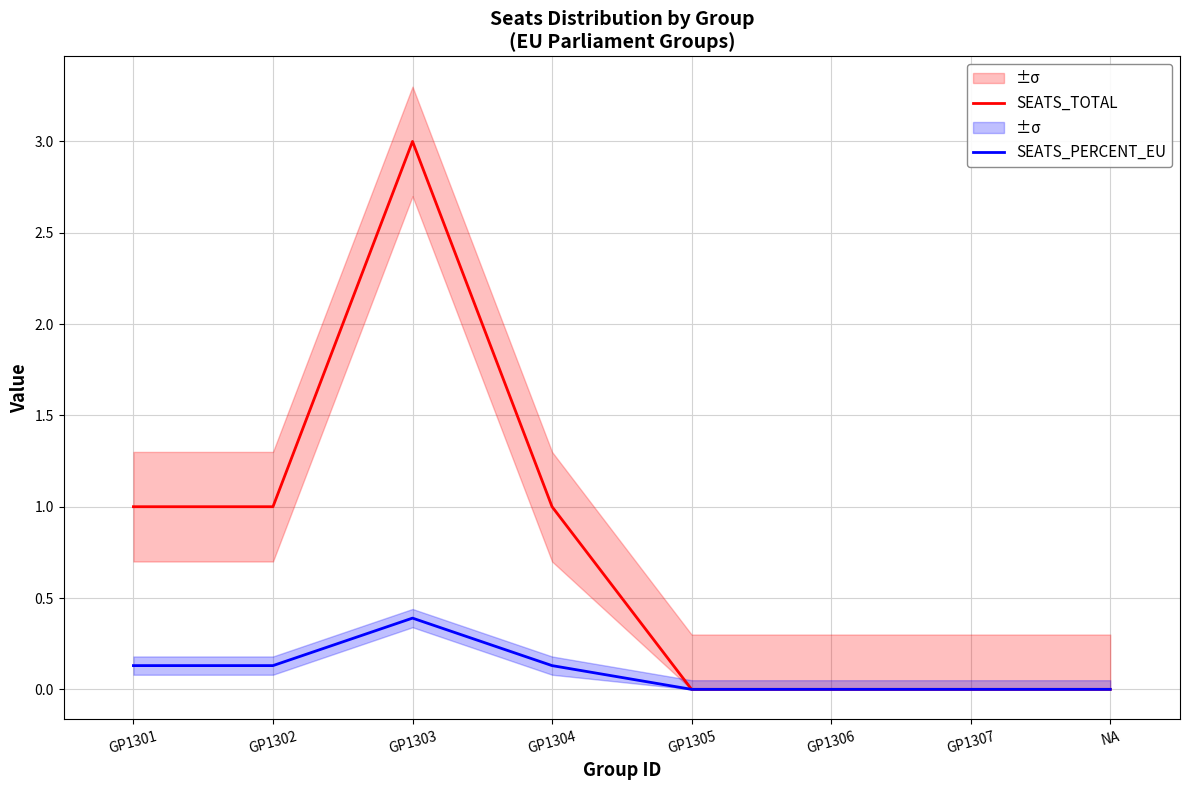

What position from the left is GP1301?

1